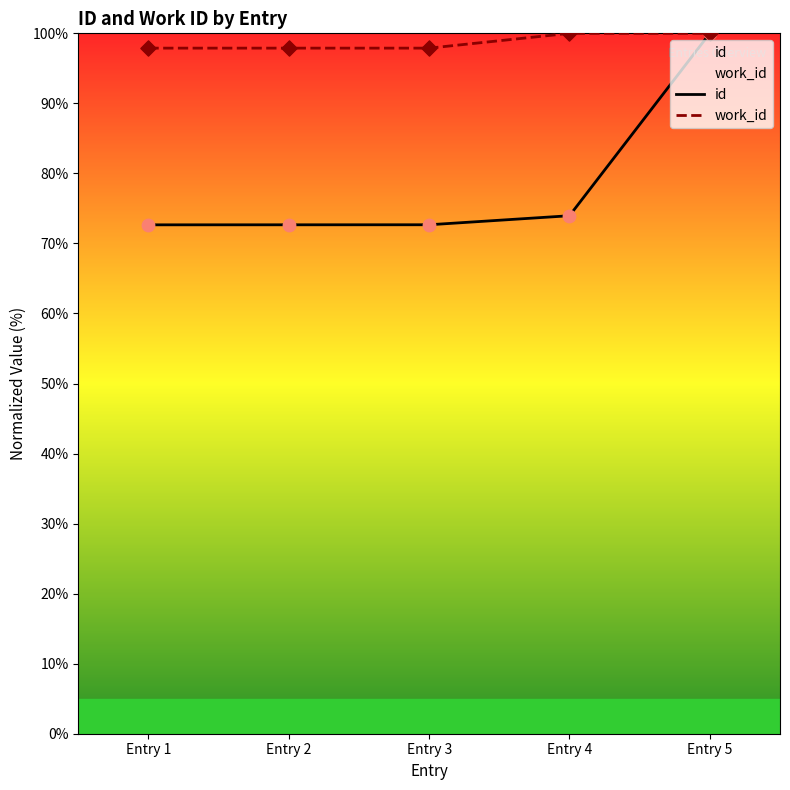

Which series has the largest total across all categories?

work_id